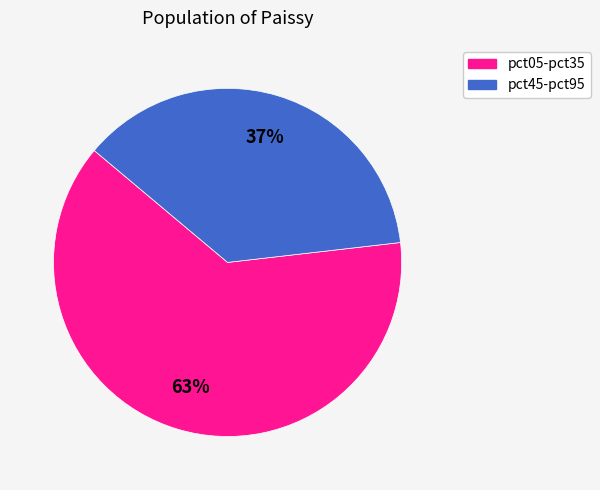

Does any single category account for the majority?

Yes